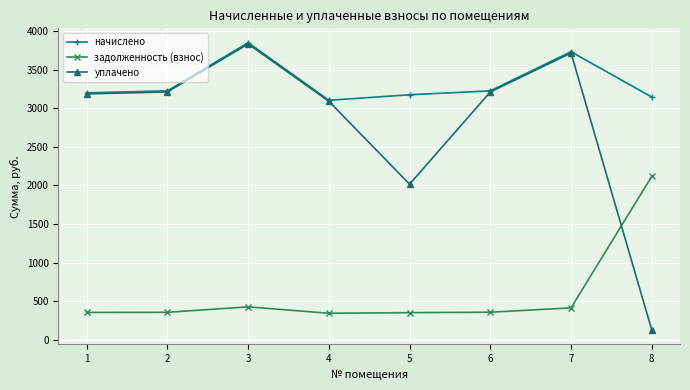

Rank the series at 8 from highest to lowest value.

начислено, задолженность (взнос), уплачено